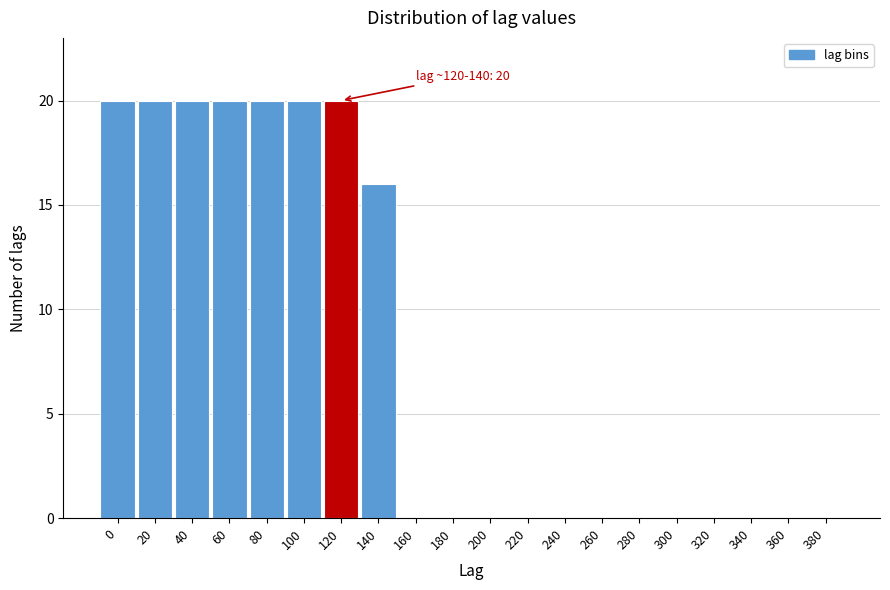

Reading left to right, list all the values displayed in this chart.

0=20	20=20	40=20	60=20	80=20	100=20	120=20	140=16	160=0	180=0	200=0	220=0	240=0	260=0	280=0	300=0	320=0	340=0	360=0	380=0